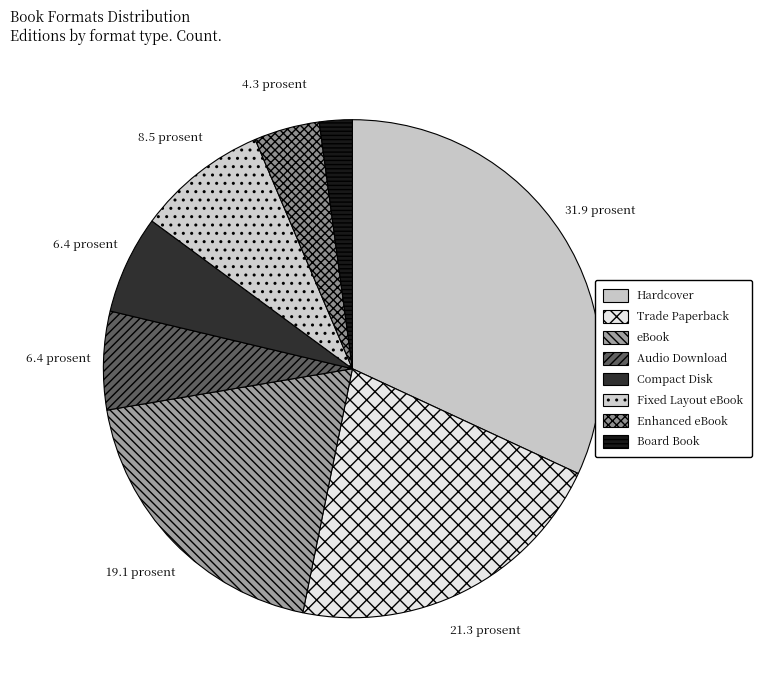

What is the largest slice in the pie chart?

Hardcover